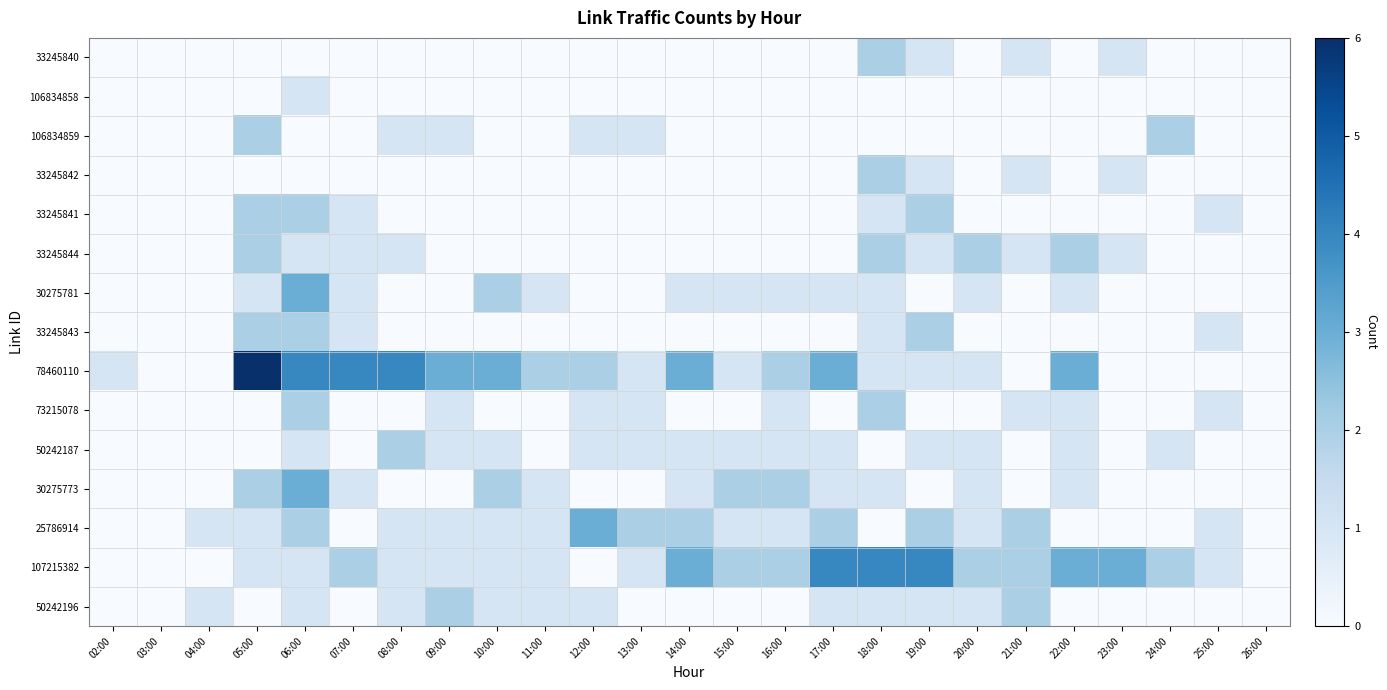

Which series has the largest range (max minus min)?

78460110